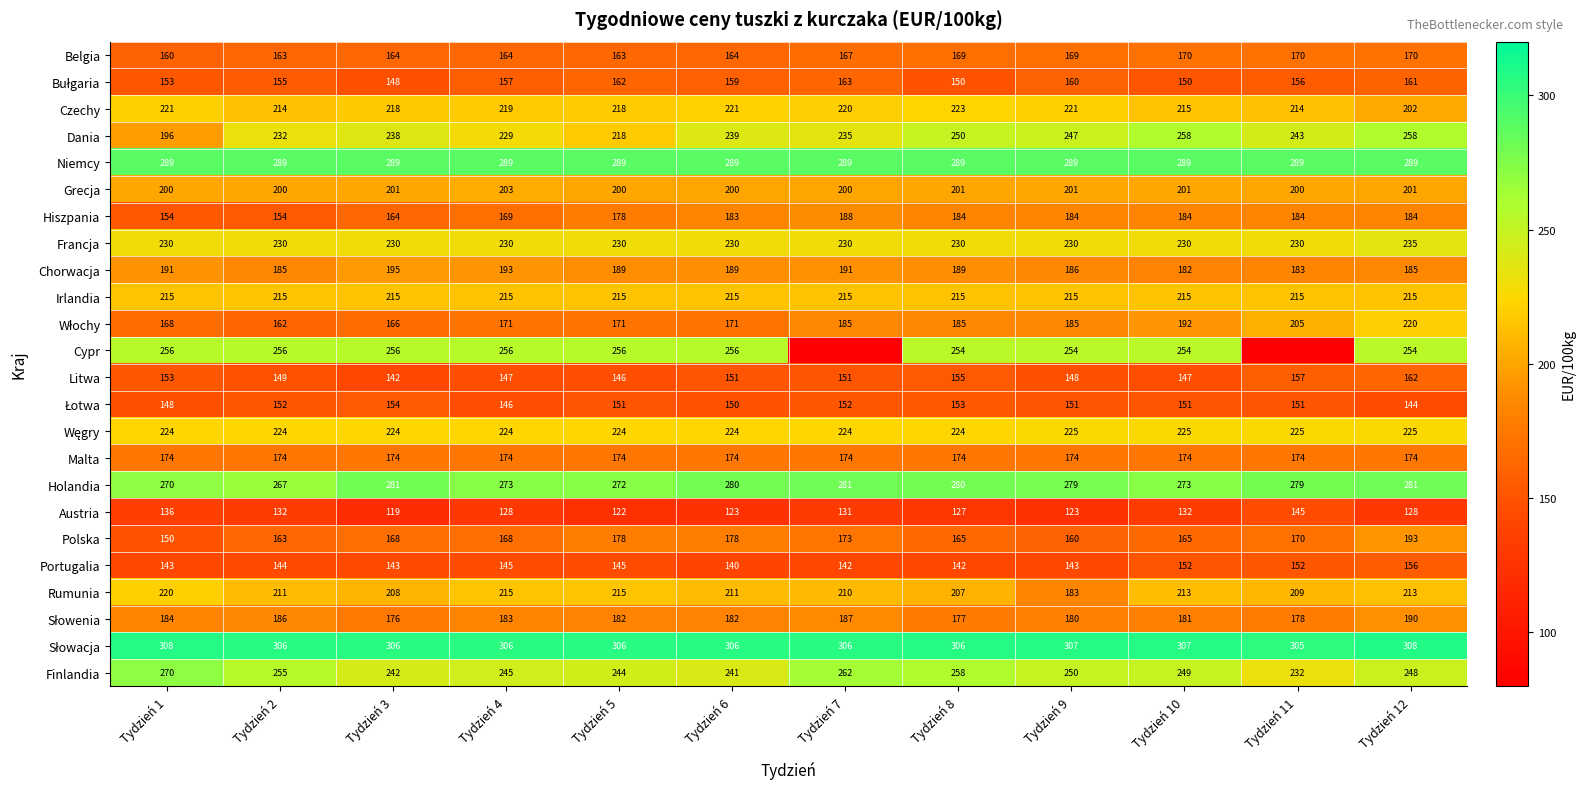

Between Tydzień 5 and Tydzień 9, which series saw the biggest shift?

Rumunia